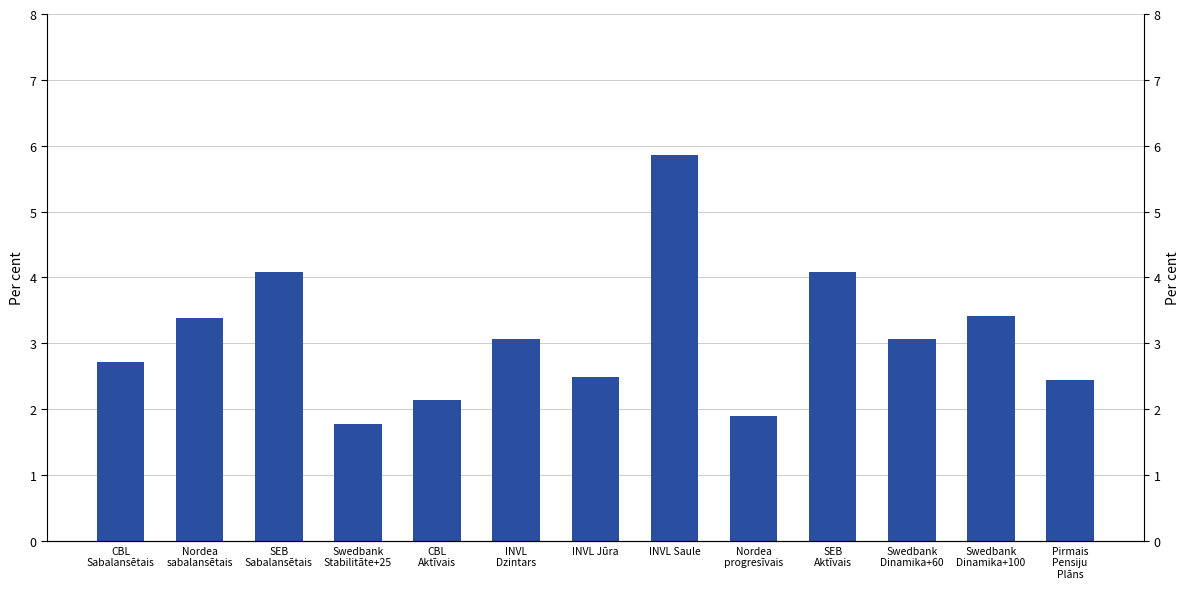

List the labels in order of value, smallest first.

Swedbank
Stabilitāte+25, Nordea
progresīvais, CBL
Aktīvais, Pirmais
Pensiju
Plāns, INVL Jūra, CBL
Sabalansētais, Swedbank
Dinamika+60, INVL
Dzintars, Nordea
sabalansētais, Swedbank
Dinamika+100, SEB
Sabalansētais, SEB
Aktīvais, INVL Saule